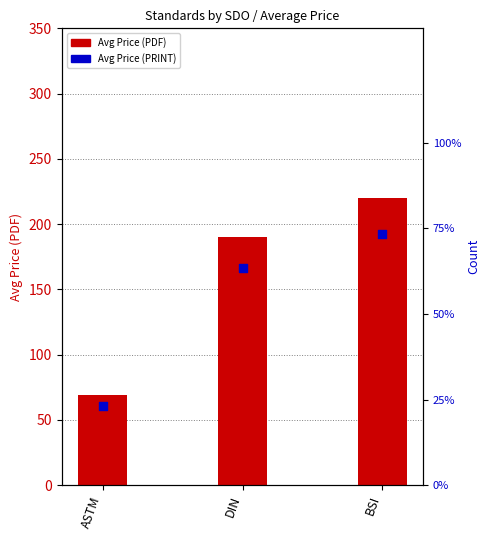

Which series has the largest Y range (max minus min)?

Avg Price (PDF)